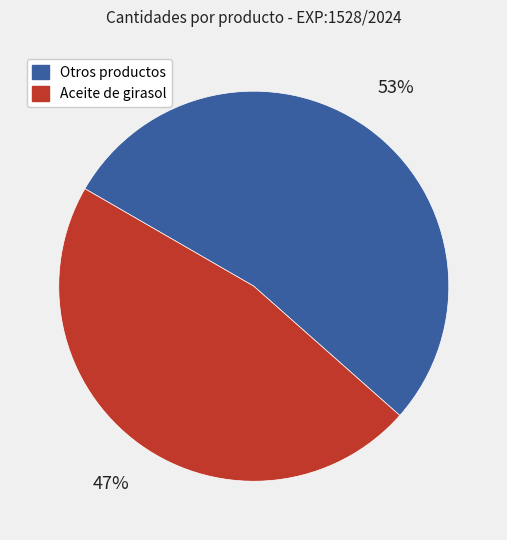

How many segments does this pie chart have?

2